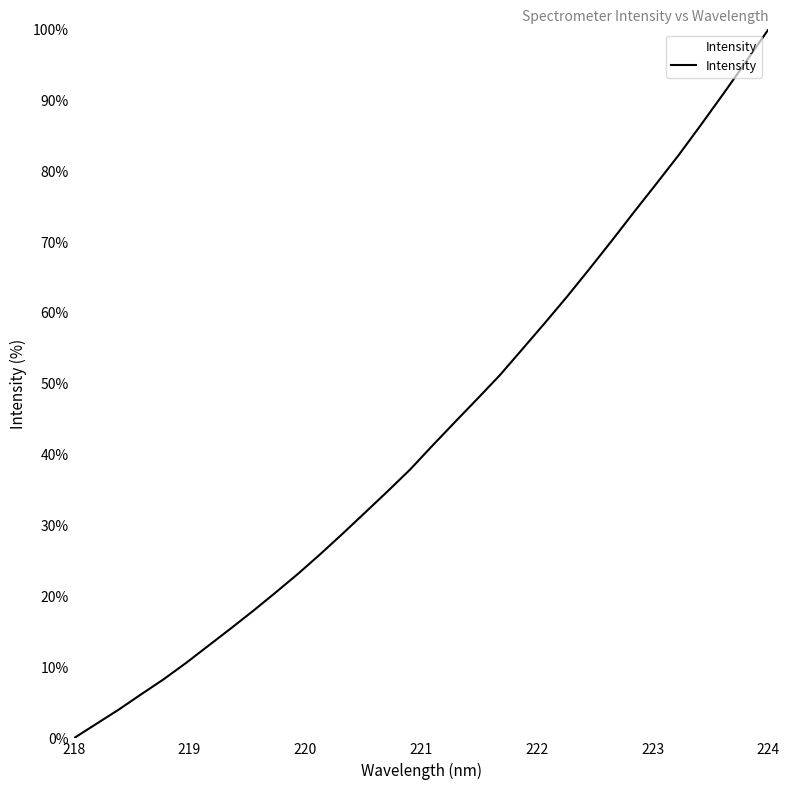

What is the maximum value shown in the chart?

100.0